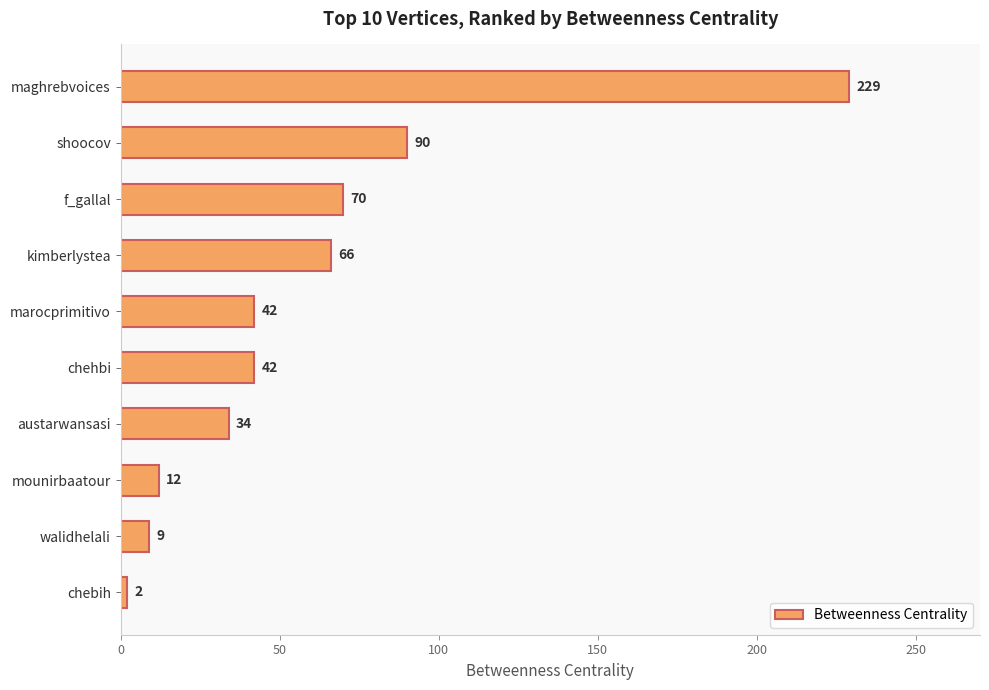

What is the label of the 1st bar from the top?

maghrebvoices